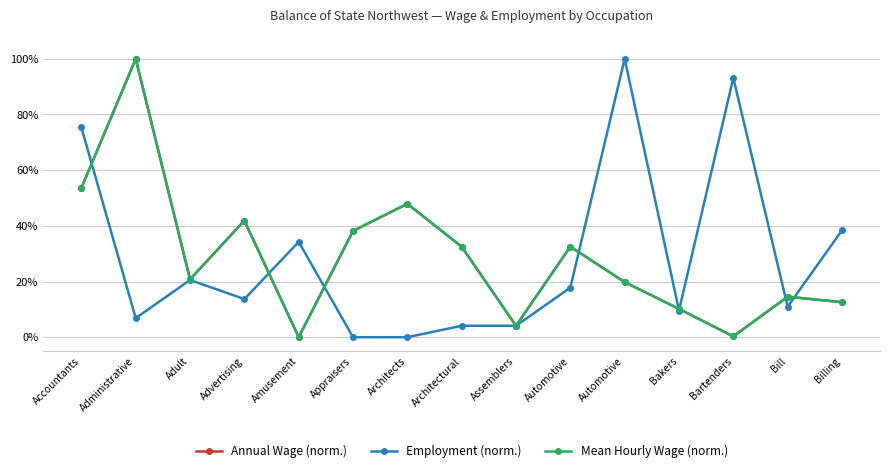

Reading left to right, transcribe all the data shown in this chart.

Annual Wage (norm.): Accountants=53.6	Administrative=100.0	Adult=20.8	Advertising=41.9	Amusement=0.0	Appraisers=38.2	Architects=47.9	Architectural=32.5	Assemblers=4.1	Automotive=32.5	Automotive=19.8	Bakers=10.1	Bartenders=0.3	Bill=14.6	Billing=12.6
Employment (norm.): Accountants=75.3	Administrative=6.8	Adult=20.5	Advertising=13.7	Amusement=34.2	Appraisers=0.0	Architects=0.0	Architectural=4.1	Assemblers=4.1	Automotive=17.8	Automotive=100.0	Bakers=9.6	Bartenders=93.2	Bill=11.0	Billing=38.4
Mean Hourly Wage (norm.): Accountants=53.6	Administrative=100.0	Adult=20.8	Advertising=41.9	Amusement=0.0	Appraisers=38.2	Architects=47.9	Architectural=32.5	Assemblers=4.1	Automotive=32.5	Automotive=19.8	Bakers=10.2	Bartenders=0.3	Bill=14.5	Billing=12.6